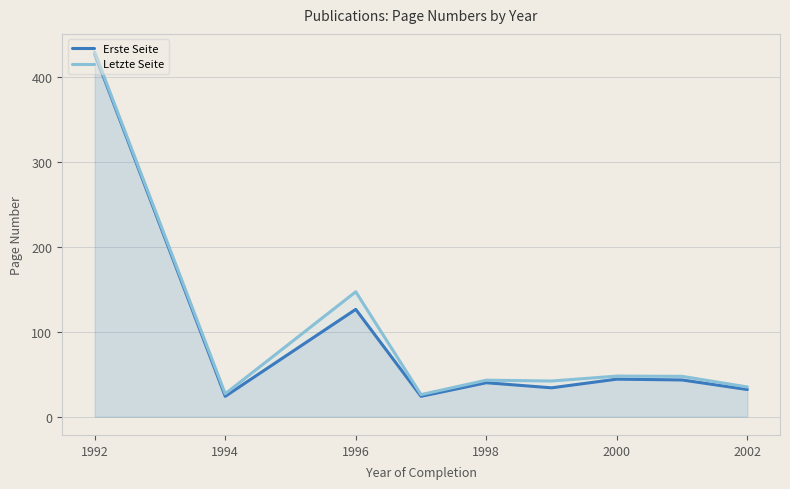

True or false: Erste Seite and Letzte Seite intersect in this chart.

False